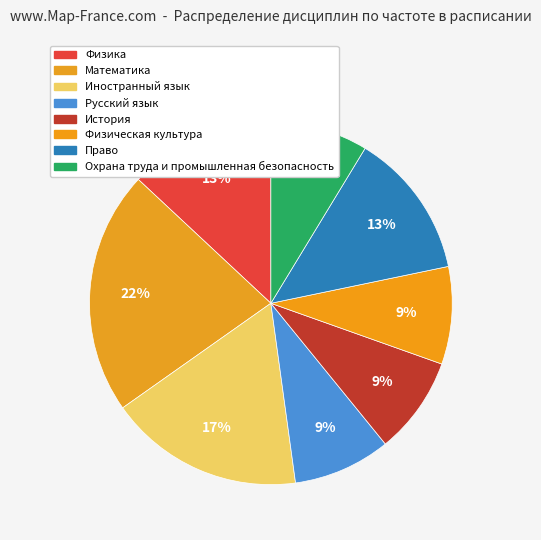

How many slices are in this pie chart?

8